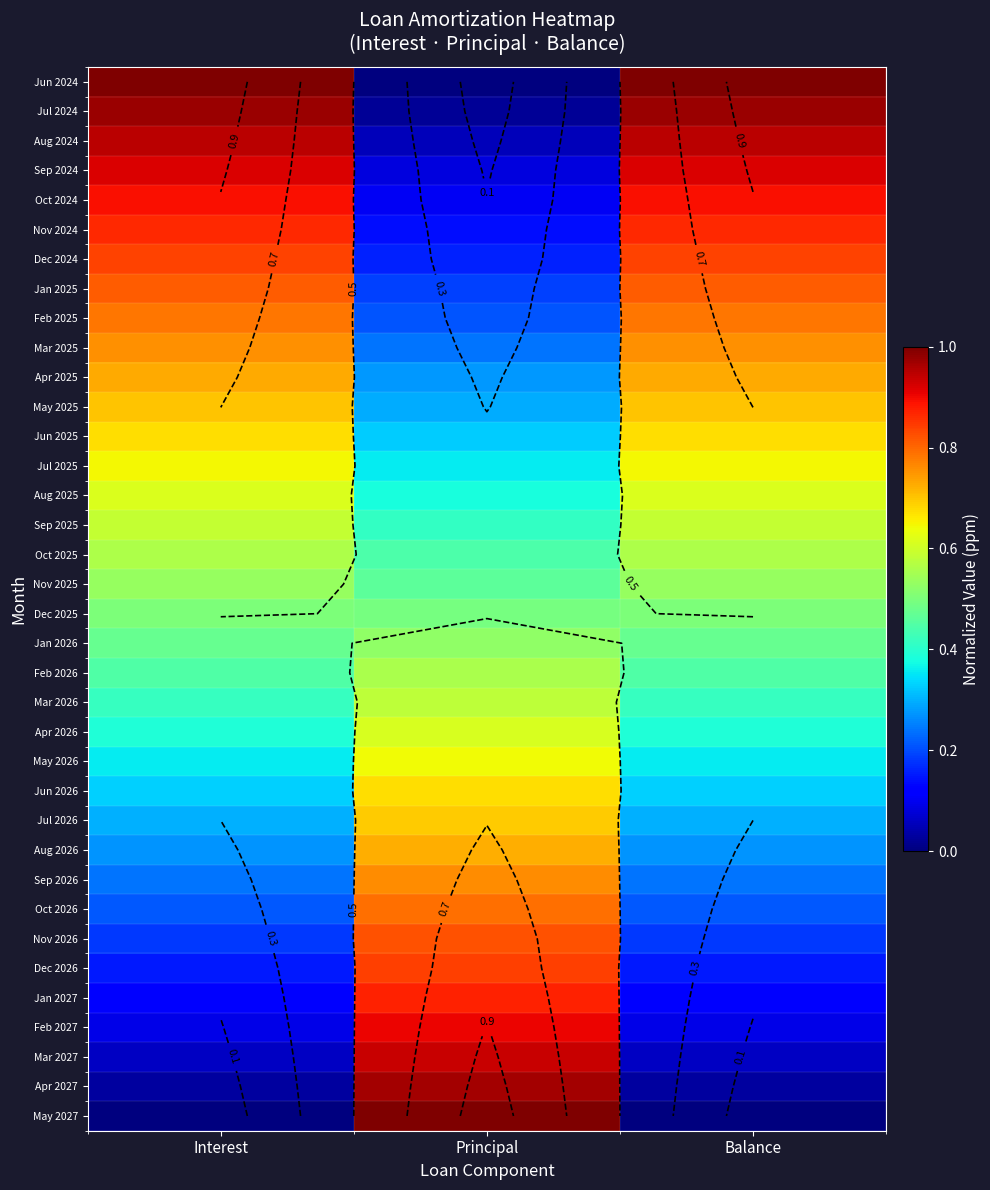

How many categories are shown in the chart?

3